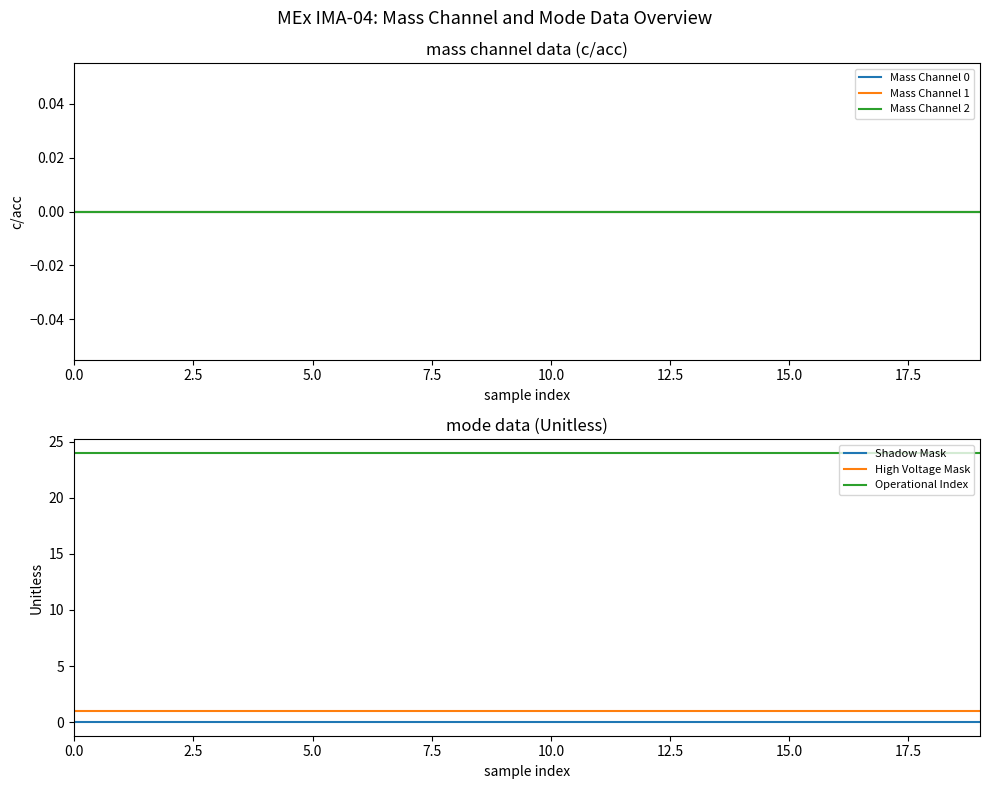

True or false: Operational Index and Shadow Mask cross at least once.

False